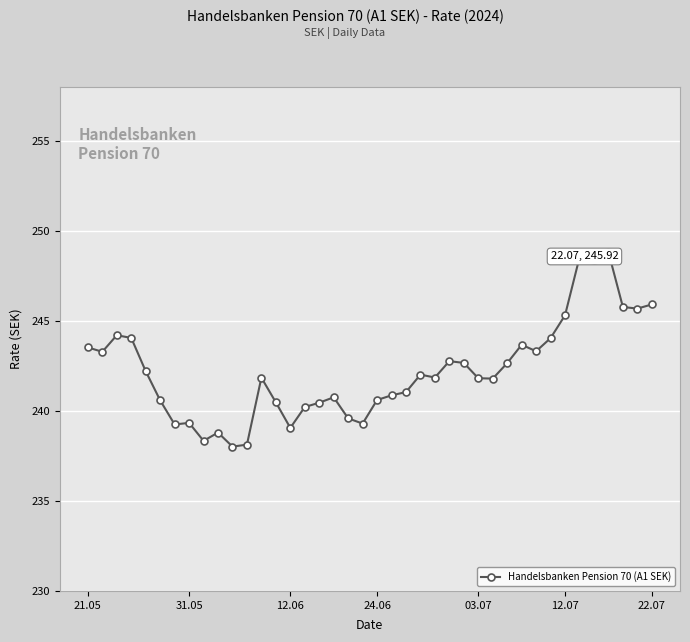

What is the average value?

242.2